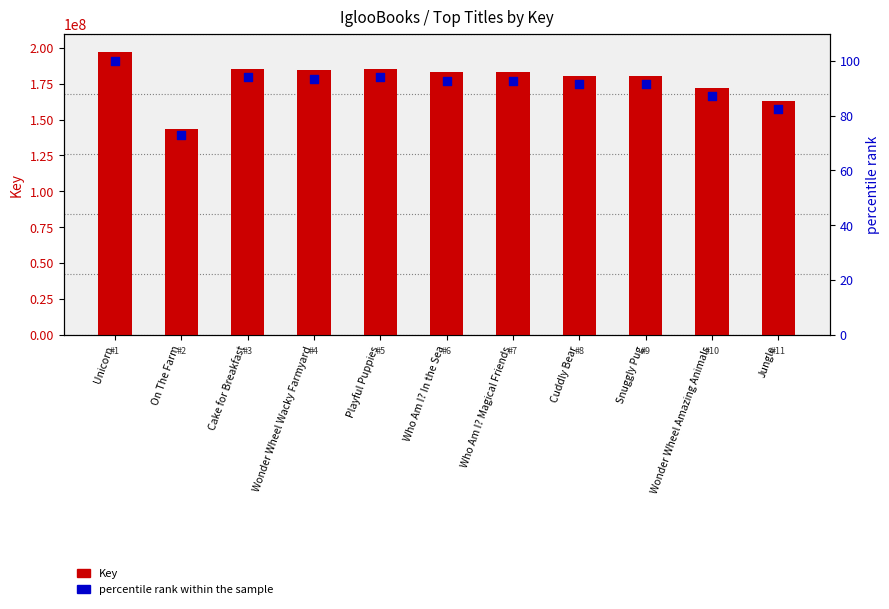

At which category is the sum across all series the highest?

Unicorn